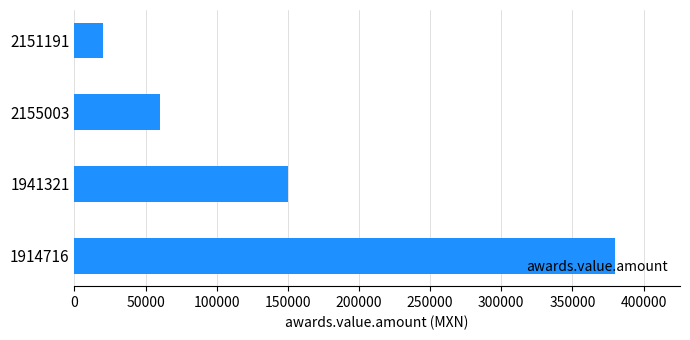

Is it true that the value at 1914716 is 582643?

False